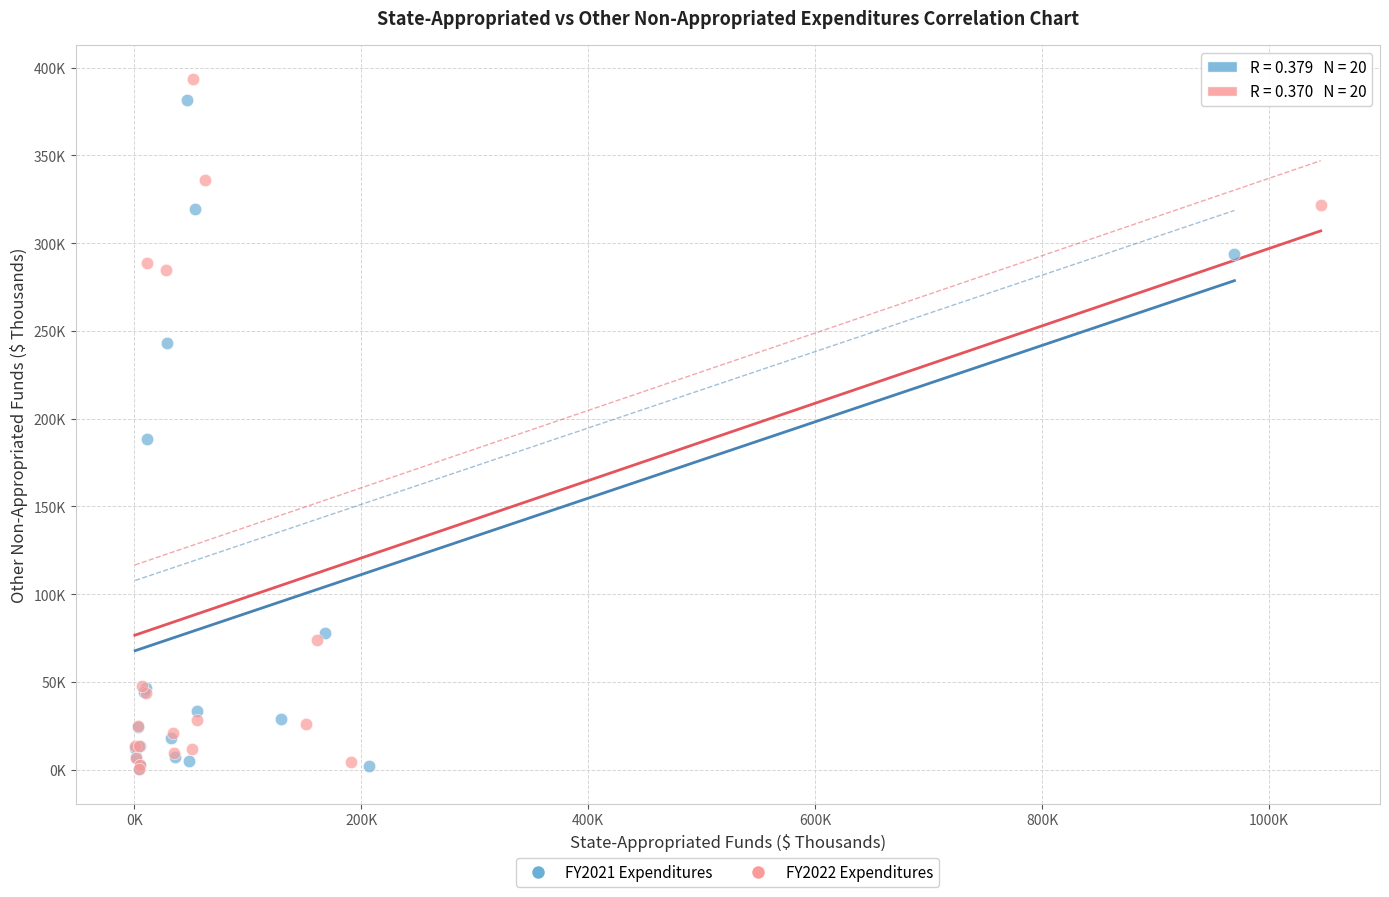

Which series has the largest Y range (max minus min)?

FY2022 Expenditures